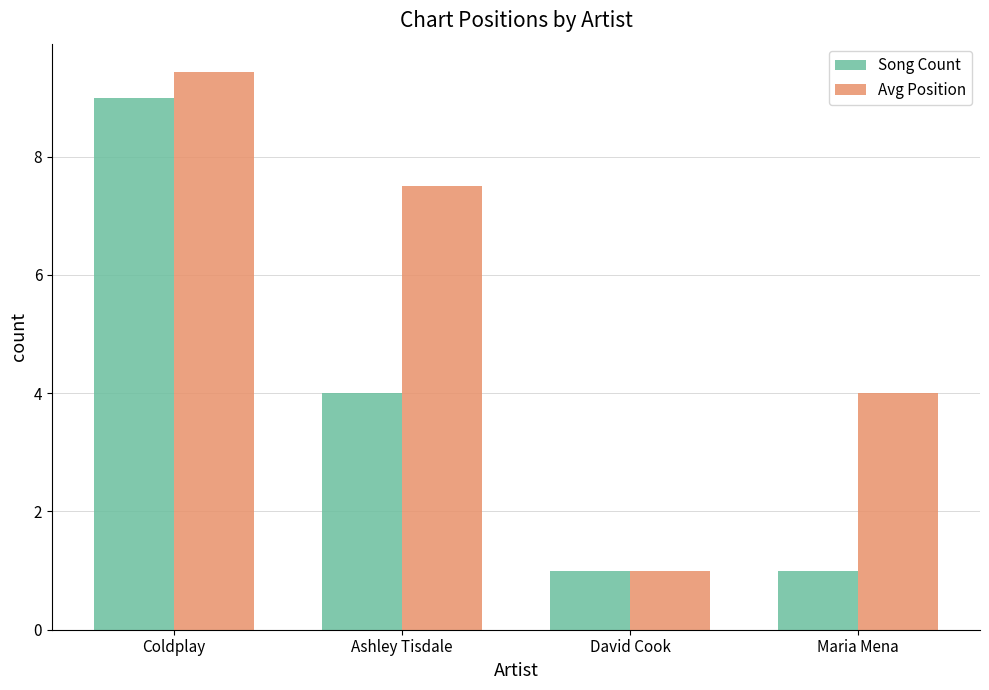

How many groups of bars are there?

4